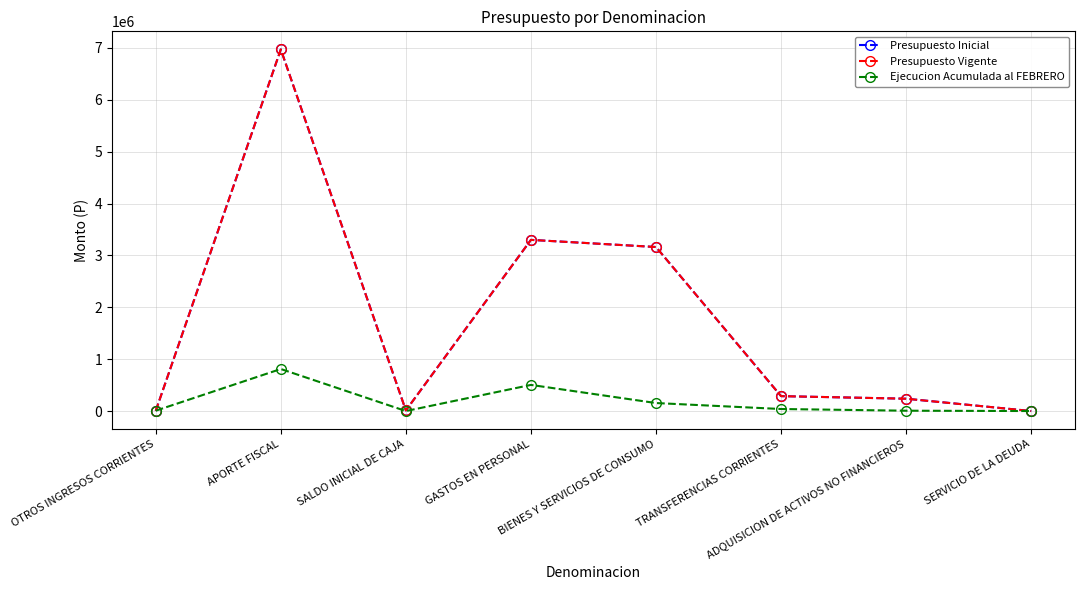

Is this an area chart (filled region under the line)?

No